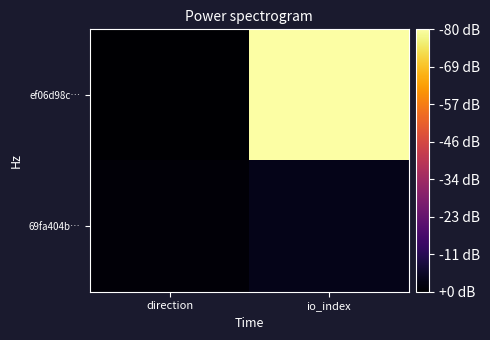

Reading left to right, transcribe all the data shown in this chart.

ef06d98c…: direction=-1	io_index=135
69fa404b…: direction=1	io_index=5